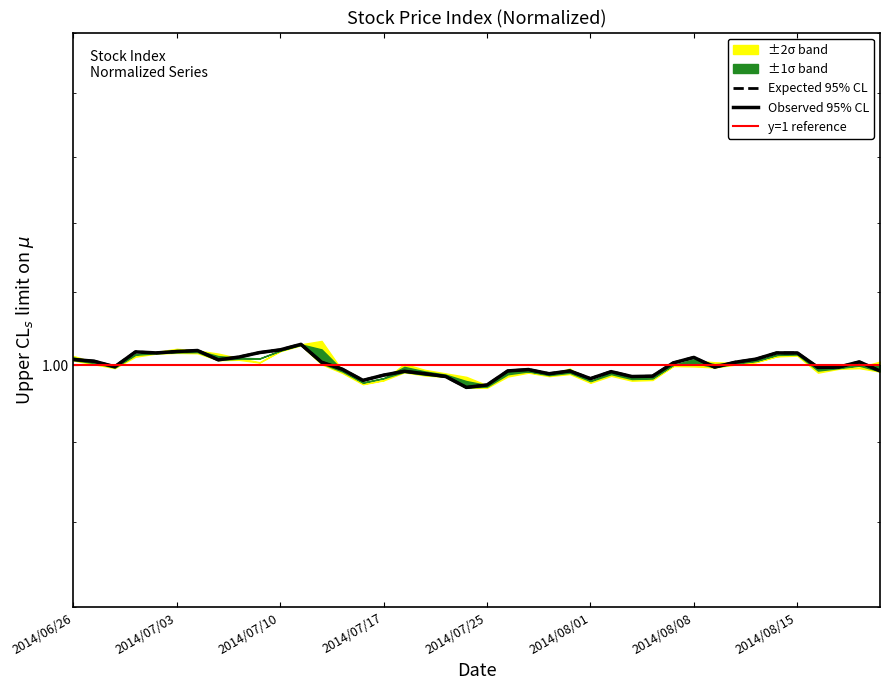

Between 2014/07/10 and 2014/07/22, which is larger?

2014/07/10